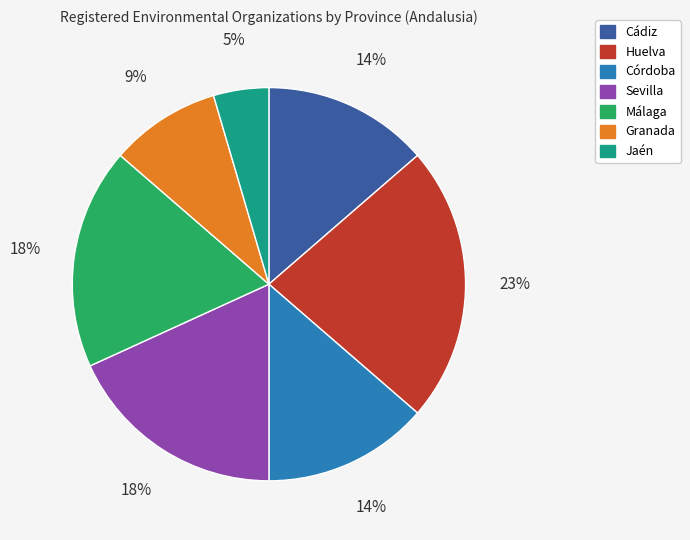

What is the largest slice in the pie chart?

Huelva